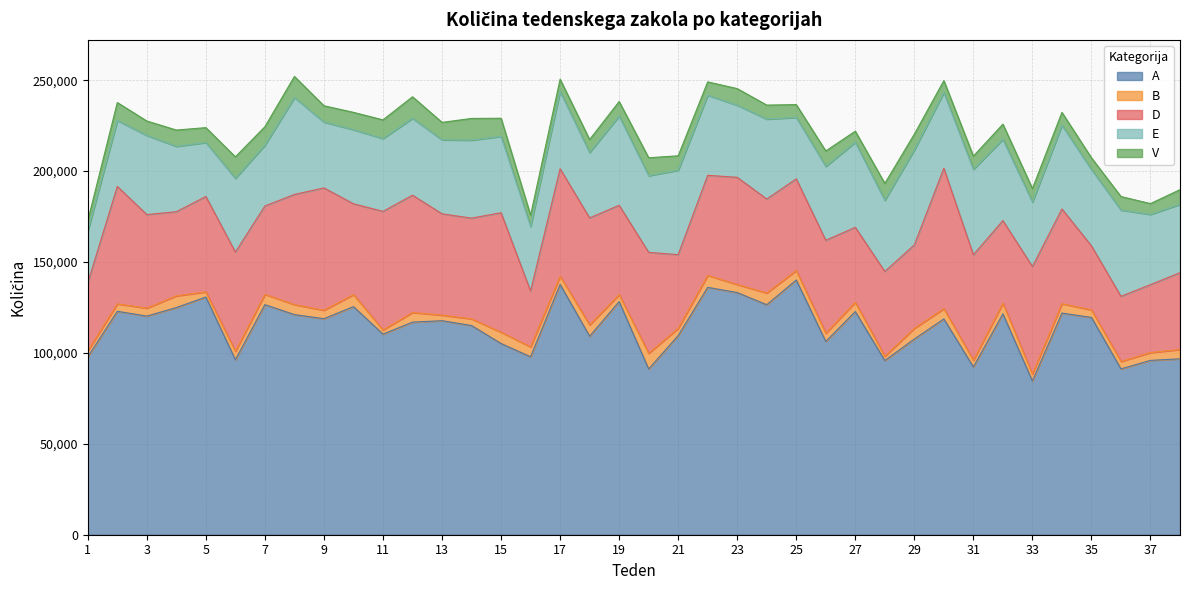

Reading left to right, list all the values displayed in this chart.

A: 97823	122879	120246	124927	130719	96249	126550	121056	118813	125443	110333	116909	117703	115045	105160	97860	137657	109152	128213	91148	109511	136044	133179	126497	140085	106286	122728	95785	107641	118676	92304	121488	84543	121898	119515	91209	95871	96755
B: 3254	4079	4394	6451	2821	4601	5656	5512	4636	6584	2311	5300	3083	3670	6209	5477	4514	6221	3833	8649	3968	6562	4436	6463	5236	4530	5110	2313	5869	5644	3628	5816	3792	5139	4130	4084	4325	5113
D: 37494	64600	51433	46262	52463	54612	48603	60577	67291	49976	65190	64515	55687	55404	65716	30664	59112	58866	49143	55502	40551	55064	58941	51673	50386	51126	41204	46690	45880	77231	58035	45461	59148	52121	35223	35804	37347	42233
E: 28345	36268	43507	35941	29690	40536	33395	53314	36220	40751	40046	42285	40712	42875	42037	35517	42480	35968	49096	42179	46427	44011	39672	43942	33795	40622	46766	39145	52226	41673	46976	44690	35466	46023	41953	47463	38596	37635
V: 5780	9860	7944	8985	8191	11830	10203	11575	8965	9535	10274	11846	9590	11955	9925	6158	6769	7123	7971	9850	7939	7360	9132	7702	7055	8492	6127	9290	8697	6512	7269	8347	7421	7084	6460	7416	5976	8055